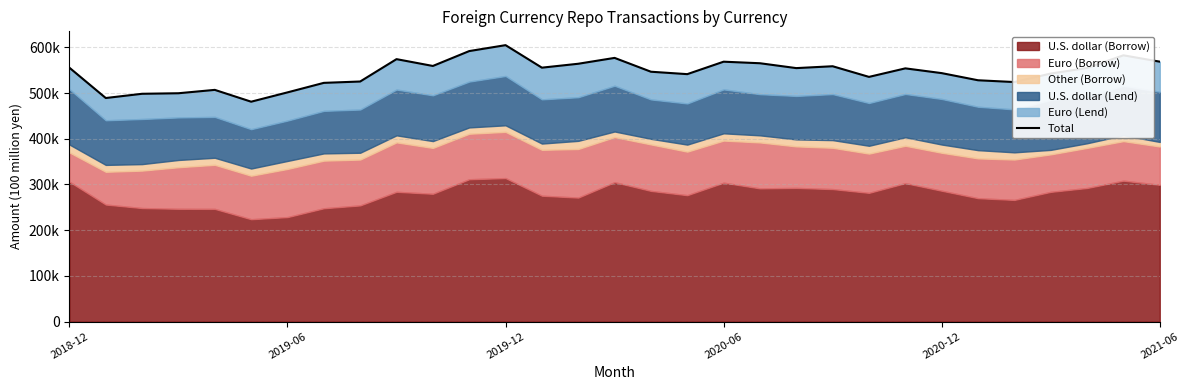

What is the change in value from 7 to 19?

+42920